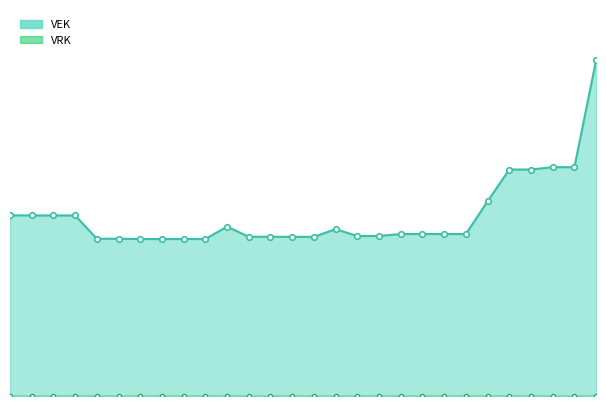

What is the minimum value shown in the chart?

3484